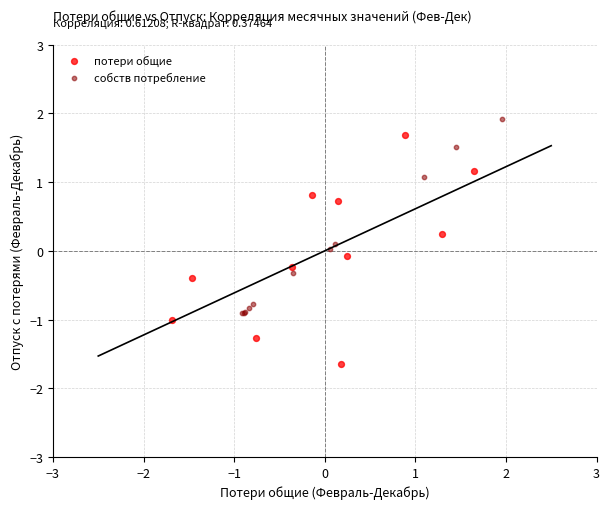

Which series reaches the minimum Y coordinate?

потери общие